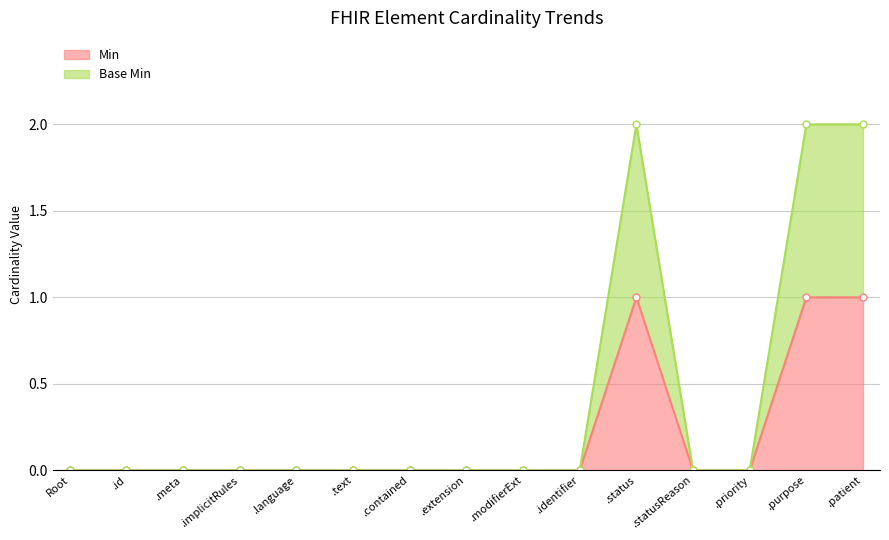

How many lines are shown in the chart?

2